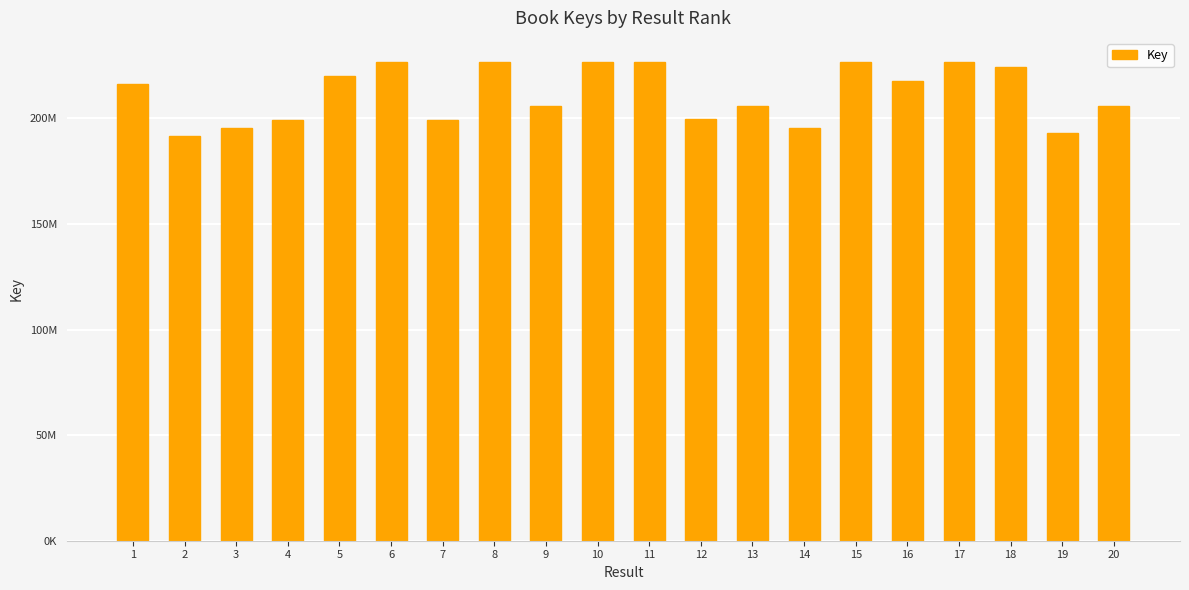

Between 6 and 12, which is larger?

6